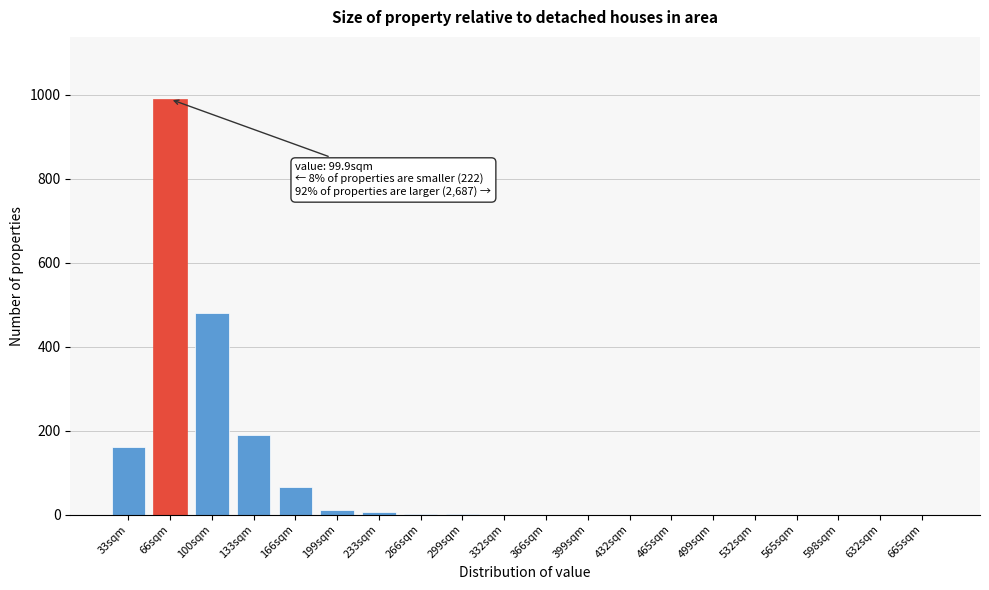

What is the sum of all values?

1903